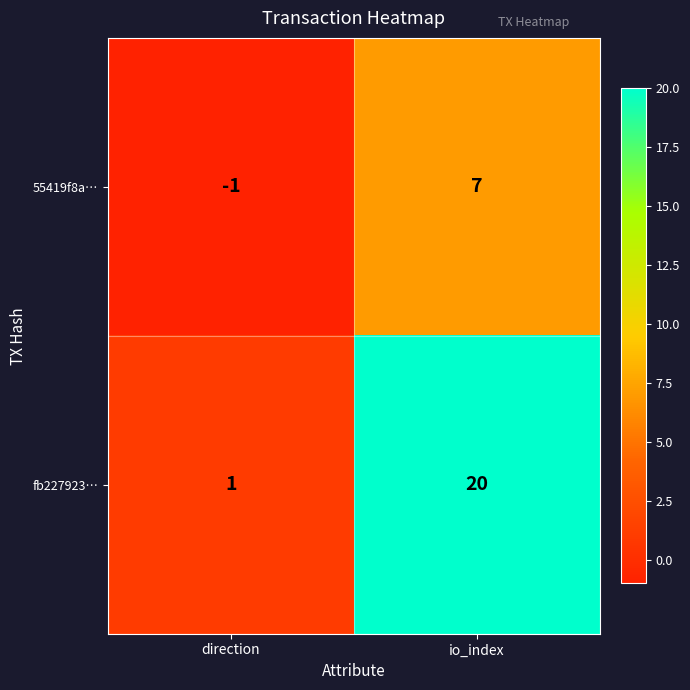

What is the sum of the 55419f8a… values at direction and io_index?

6